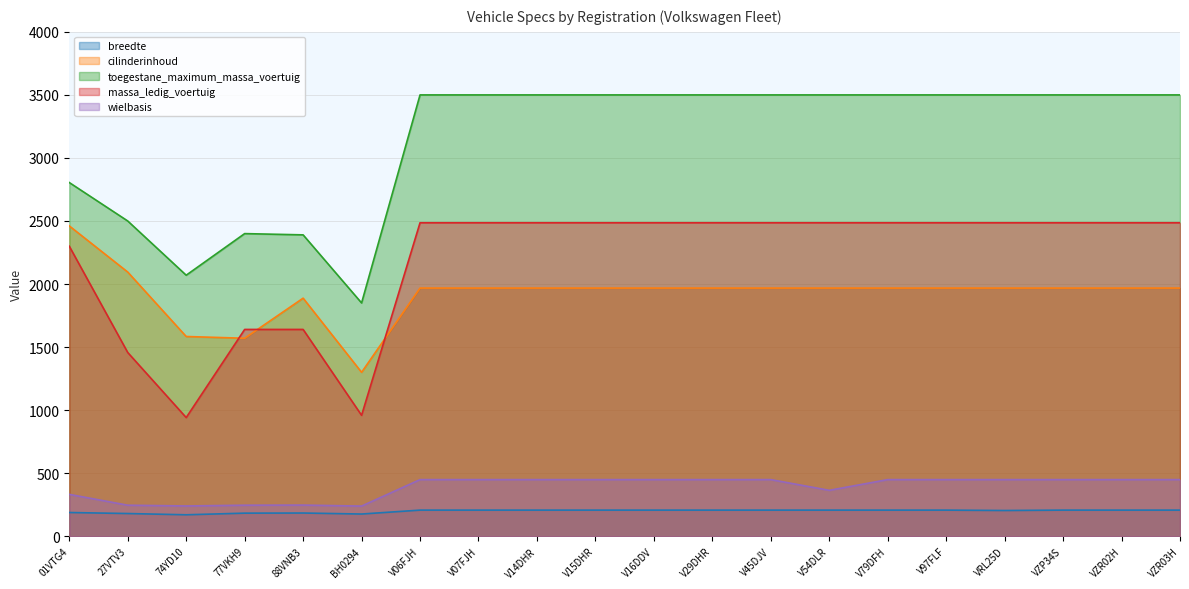

Which label corresponds to the largest value in the chart?

V06FJH